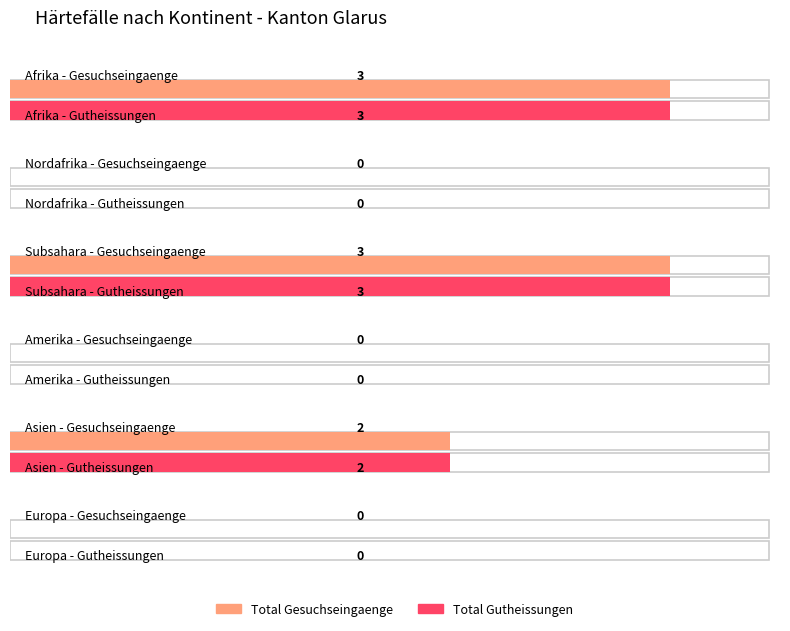

Count the Regelungen Gesuchseingaenge values in the range 0 to 3.

6